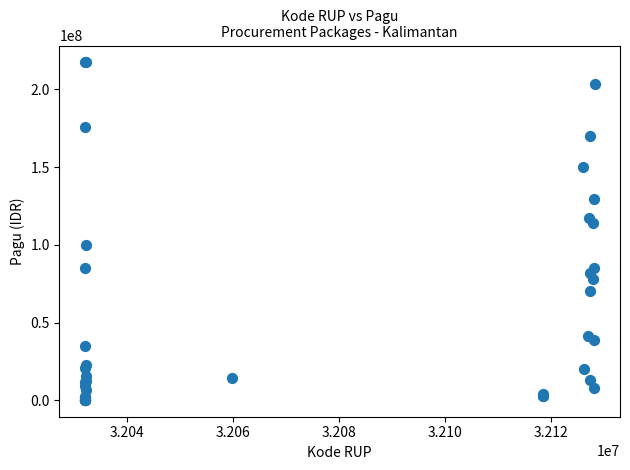

What Y value in the scatter plot is closest to 108830000?

114296000